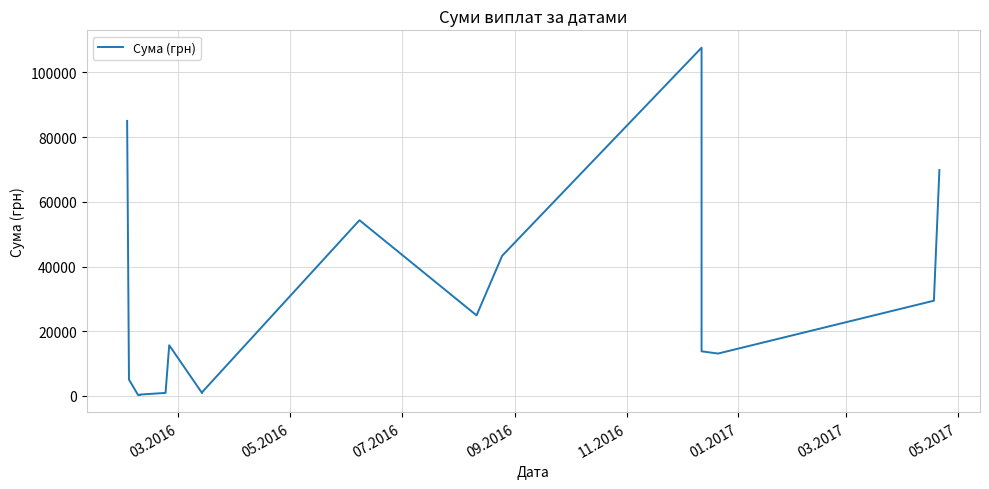

What is the average value?

27120.3